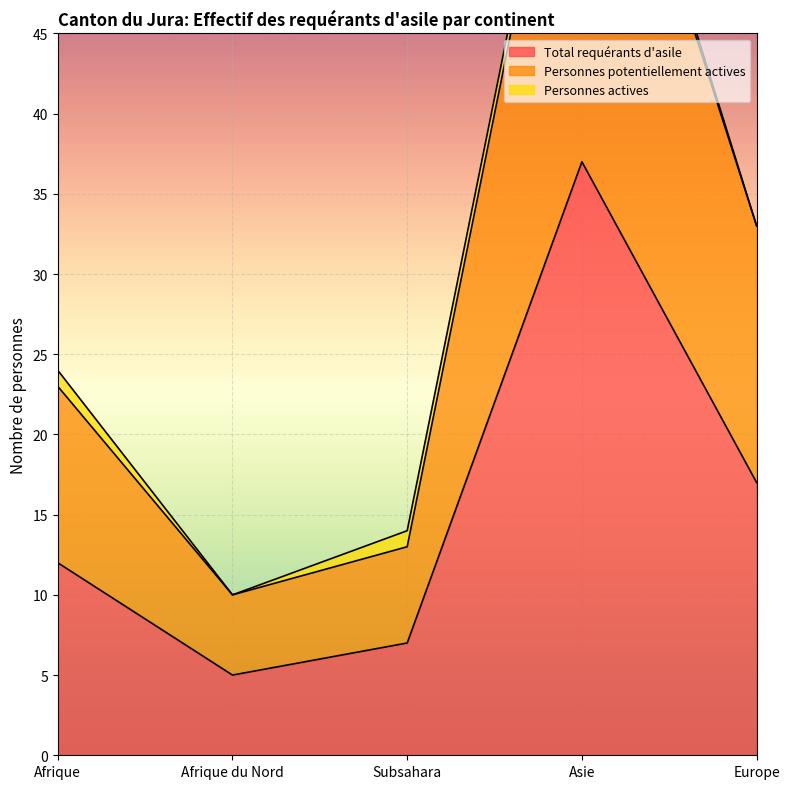

List the labels in order of Total requérants d'asile value, largest first.

Asie, Europe, Afrique, Subsahara, Afrique du Nord